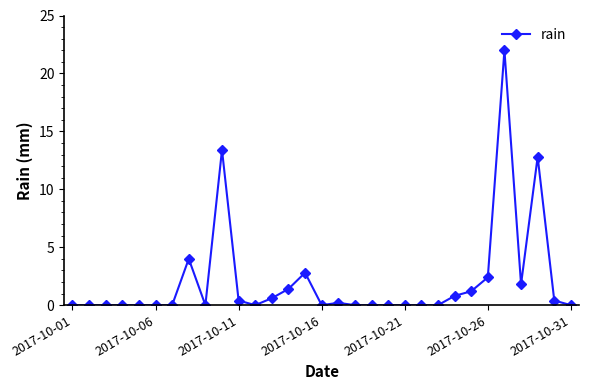

What is the sum of all values?

64.2